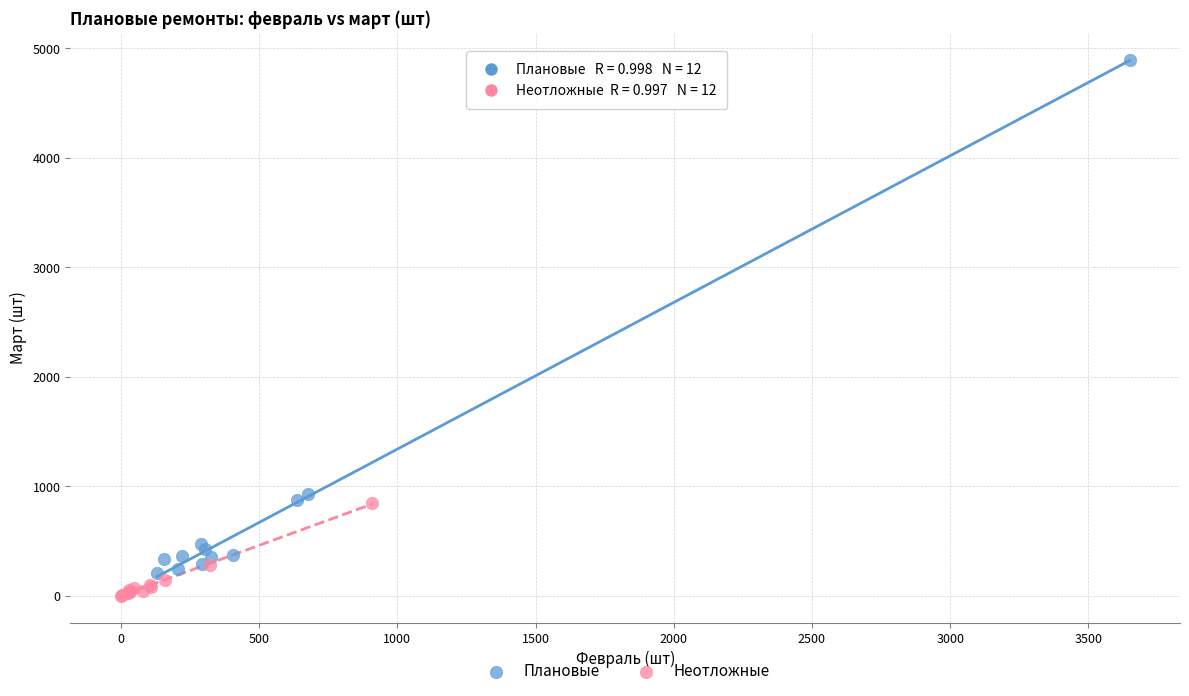

Which series reaches the maximum Y coordinate?

Плановые